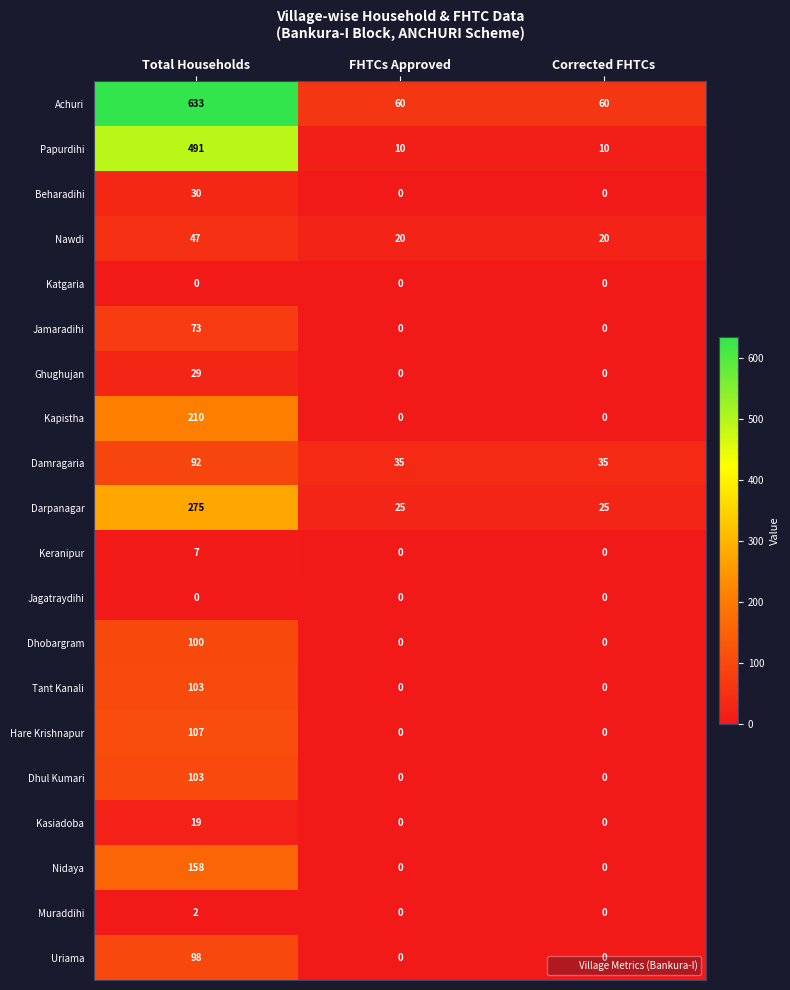

Count the Beharadihi values in the range 0 to 30.

3